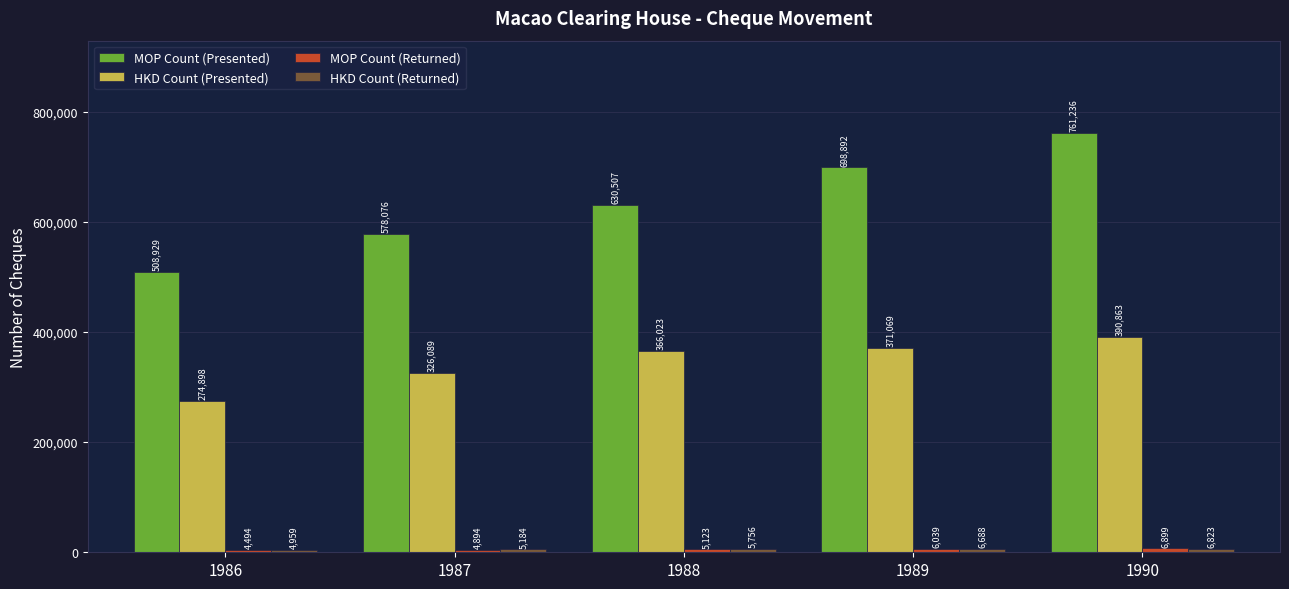

Which label corresponds to the largest value in the chart?

1990